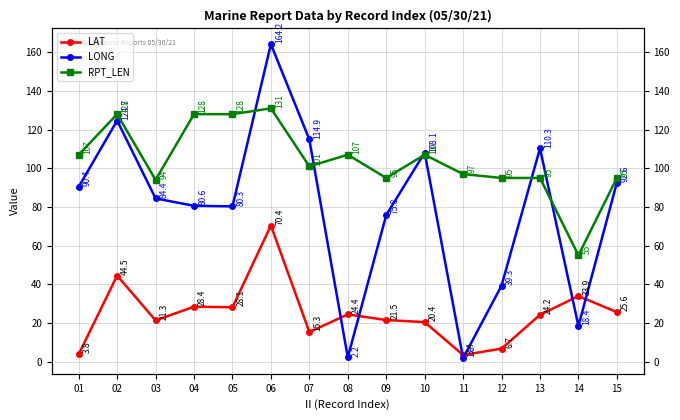

What is the minimum value for LONG?

1.8